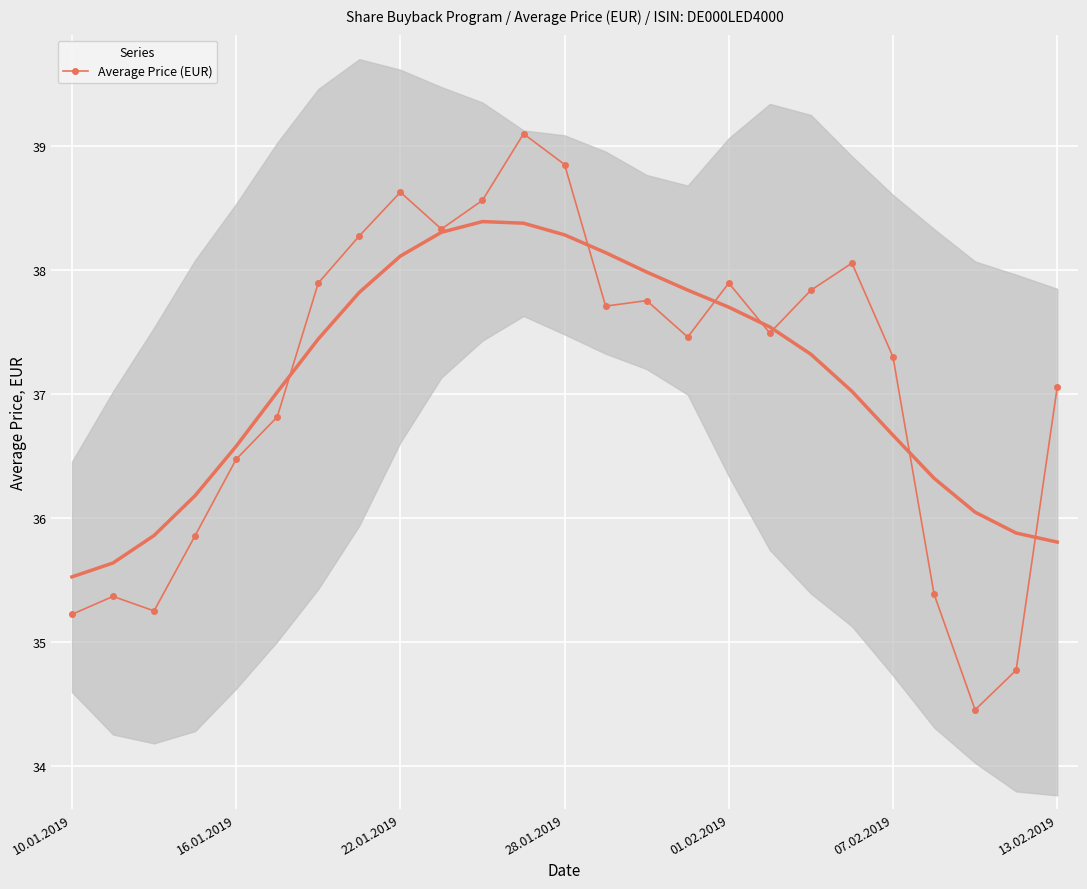

True or false: Average Price (EUR) has a value of 24.2 at 13.02.2019.

False